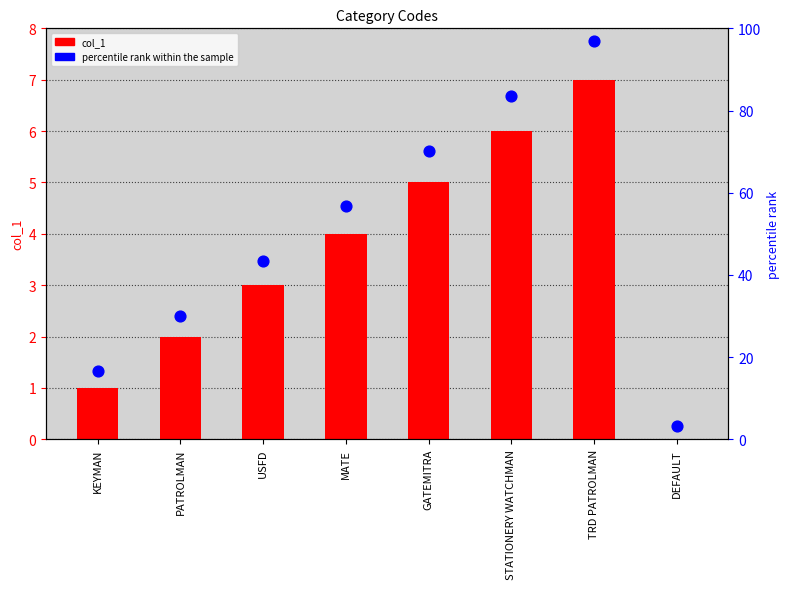

What is the total value across all series at GATEMITRA?

10.6